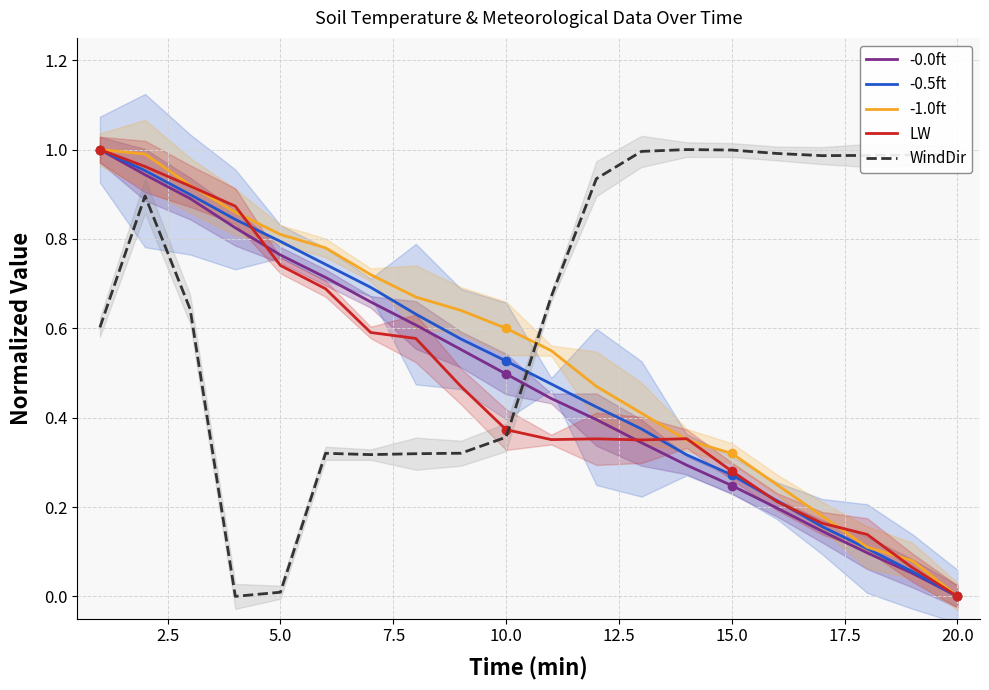

Is it true that WindDir equals 0.4 at 20.0?

False